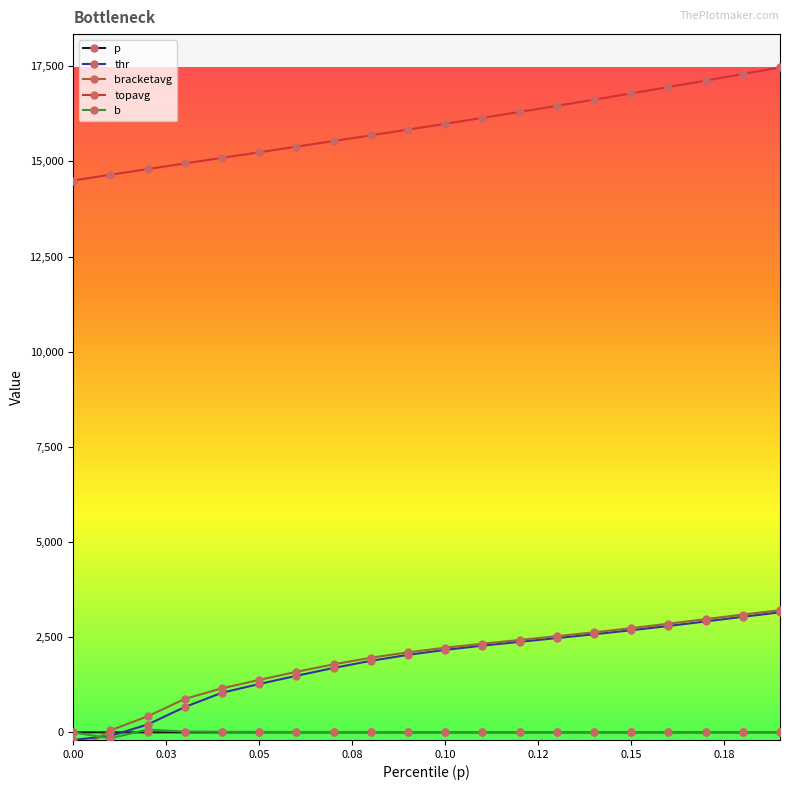

How many data points does each series have?

20